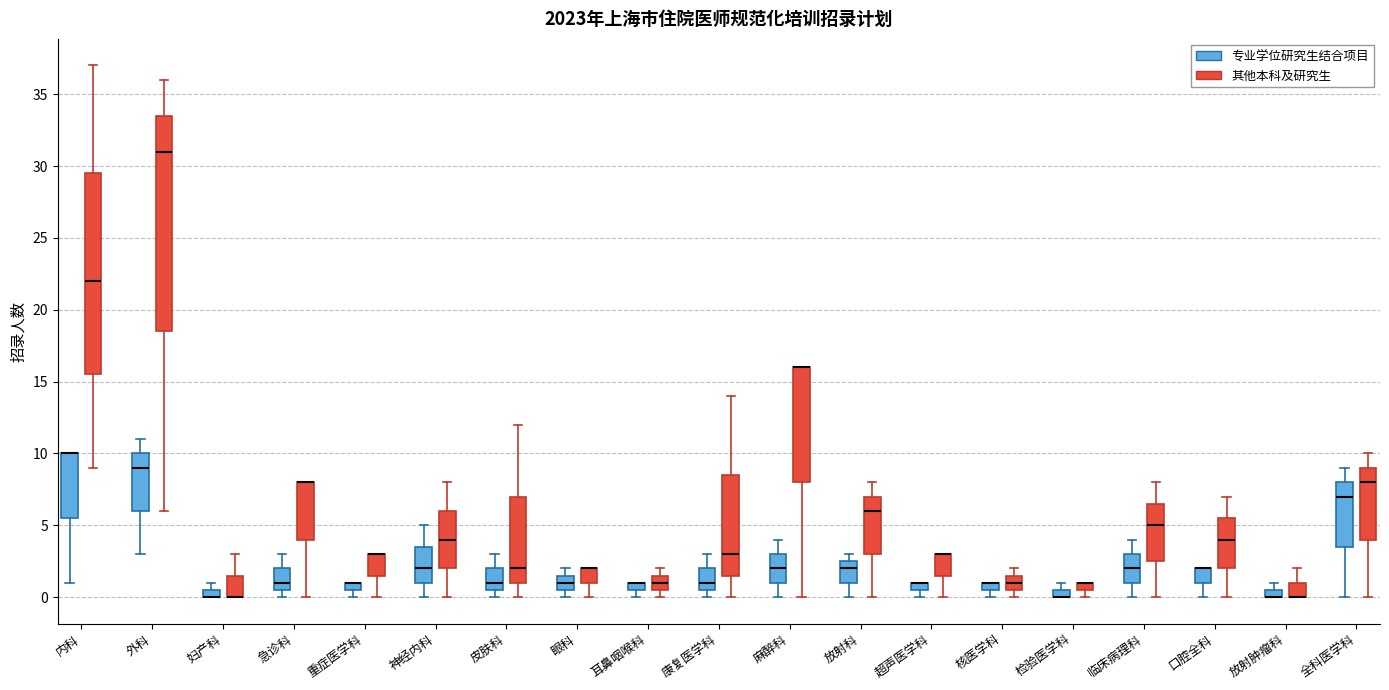

Which box is the tallest, from its lower edge to its upper edge?

外科 (其他本科及研究生)